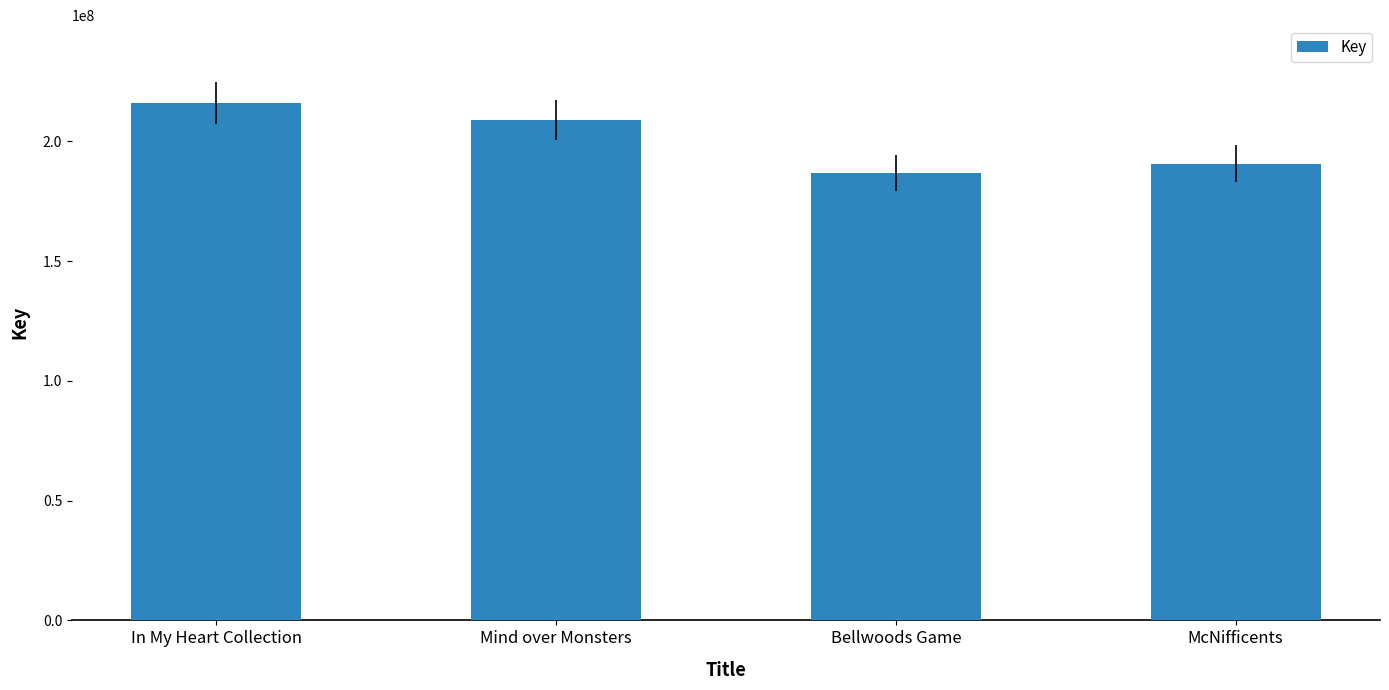

True or false: the data shows 208841963 at Mind over Monsters.

True